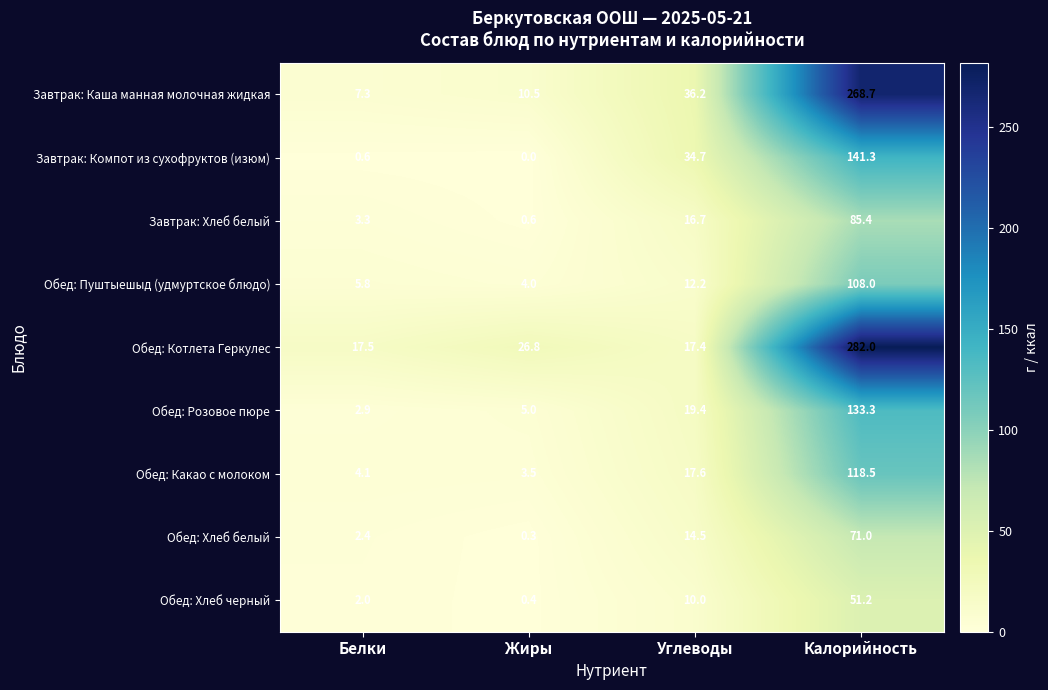

Which label corresponds to the largest value in the chart?

Калорийность